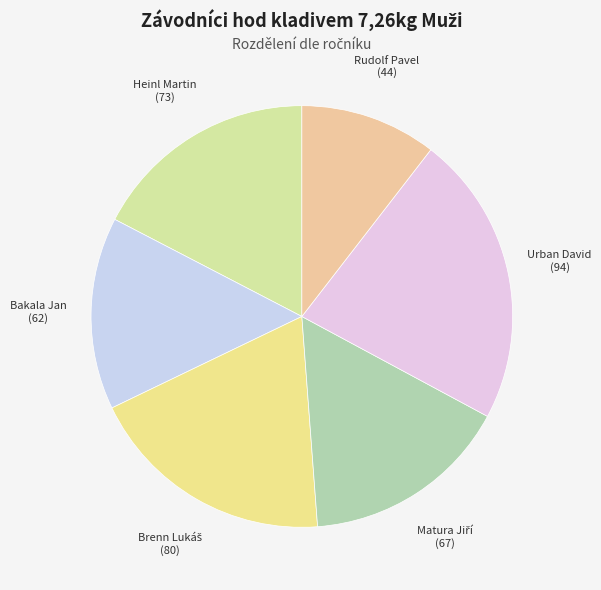

Is Heinl Martin the majority of the pie?

No